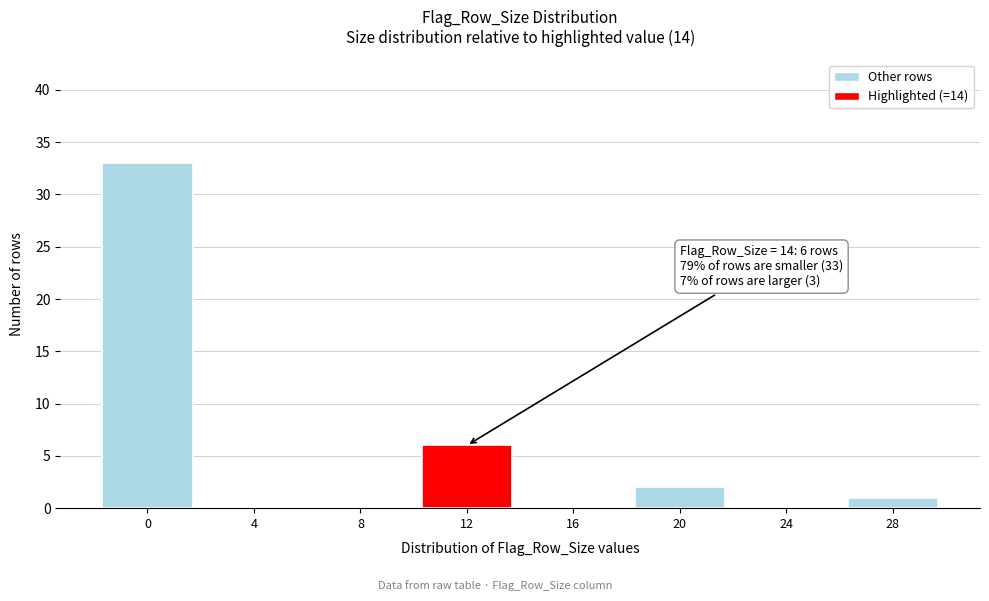

Reading right to left, list all the values displayed in this chart.

28=1	24=0	20=2	16=0	12=6	8=0	4=0	0=33